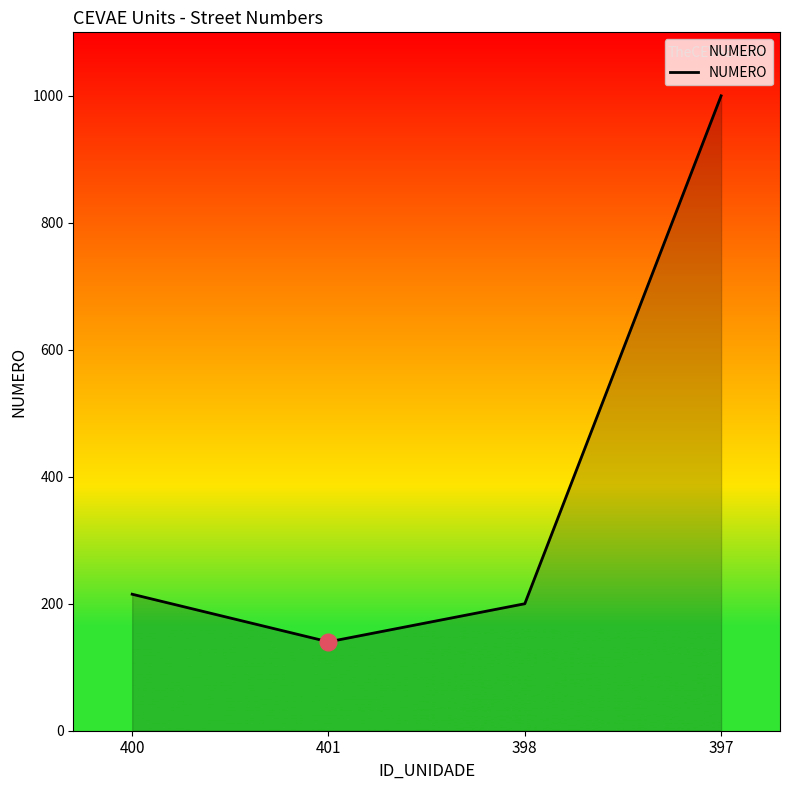

List the labels in order of value, largest first.

397, 400, 398, 401